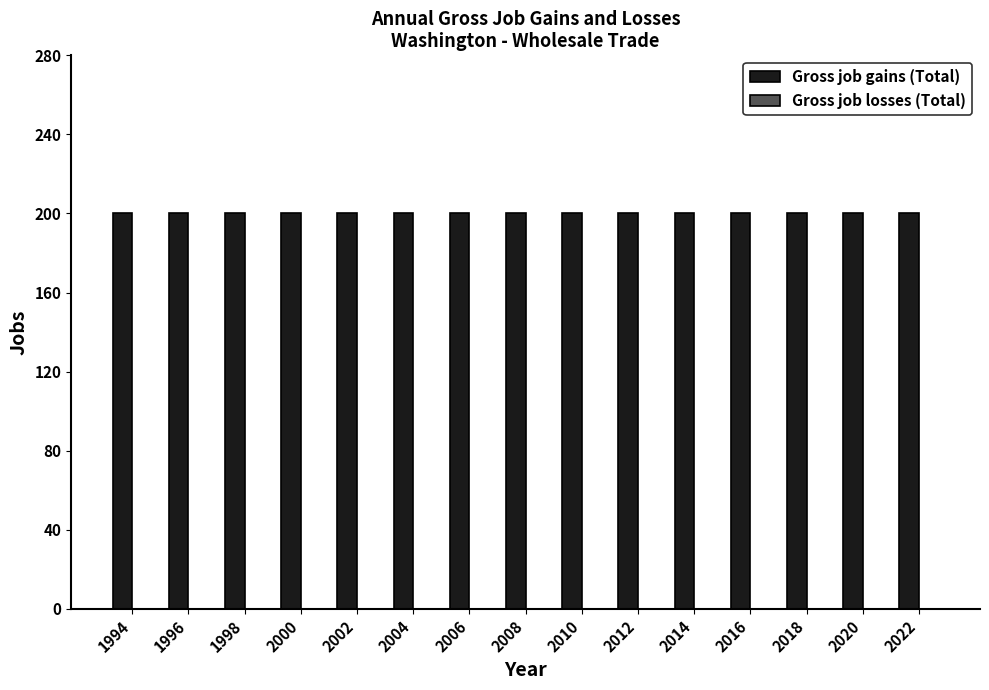

Reading right to left, what are all the values shown in this chart?

Gross job gains (Total): 2022=200	2020=200	2018=200	2016=200	2014=200	2012=200	2010=200	2008=200	2006=200	2004=200	2002=200	2000=200	1998=200	1996=200	1994=200
Gross job losses (Total): 2022=0	2020=0	2018=0	2016=0	2014=0	2012=0	2010=0	2008=0	2006=0	2004=0	2002=0	2000=0	1998=0	1996=0	1994=0